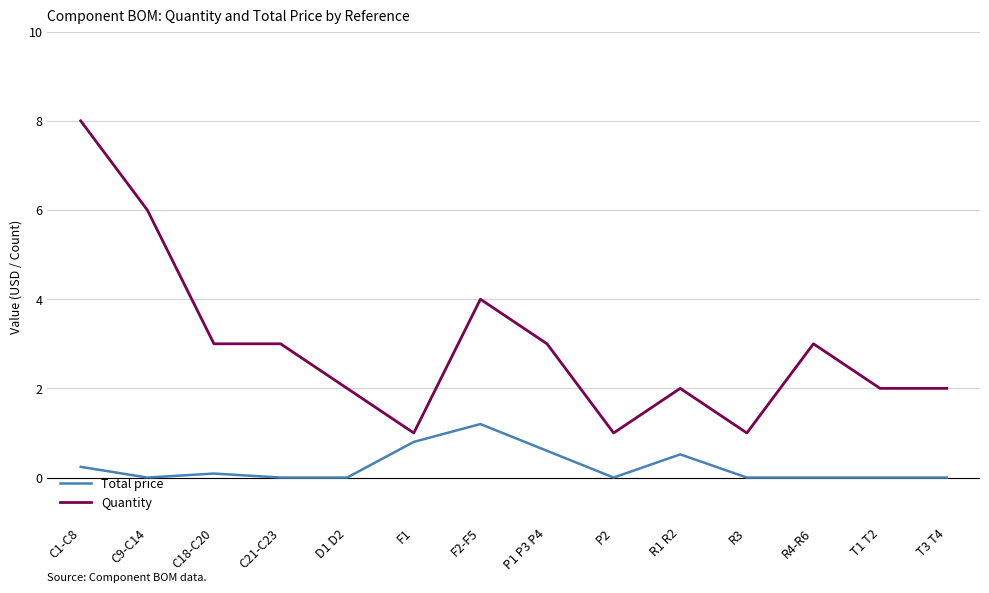

What is the average value of the Quantity series?

2.9